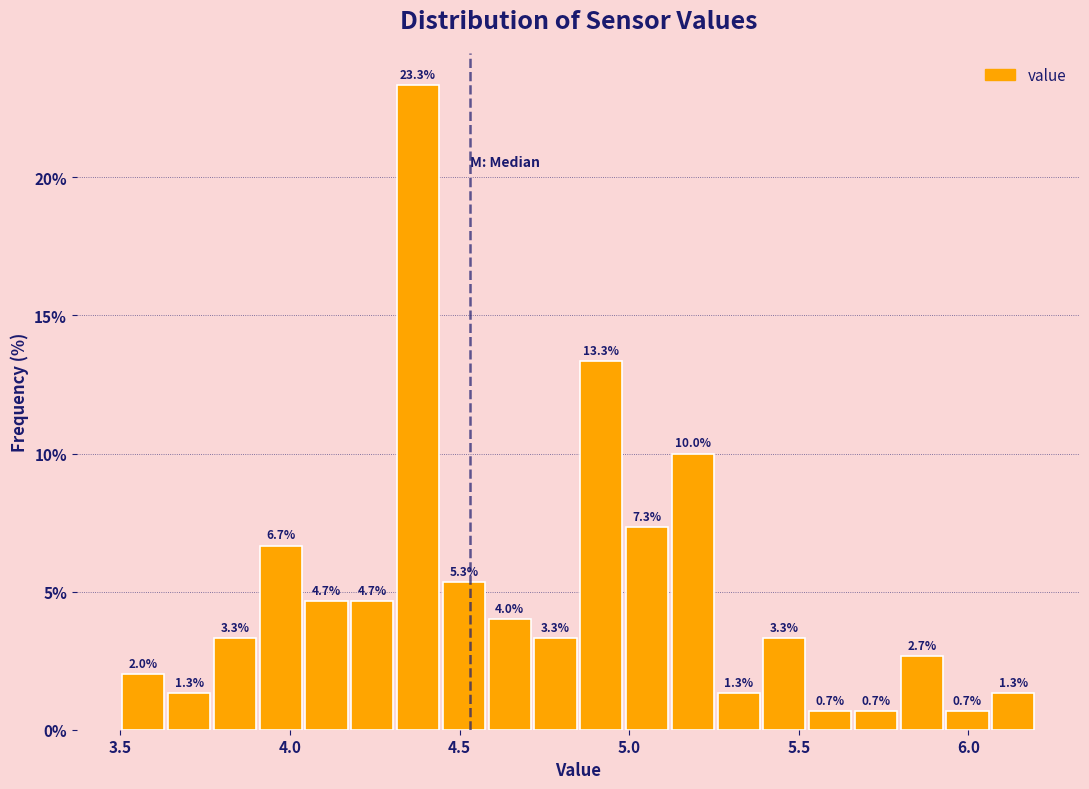

Around what value on the x-axis is the tallest bar? Give the approximate position of its centre, as read against the axis.

4.40